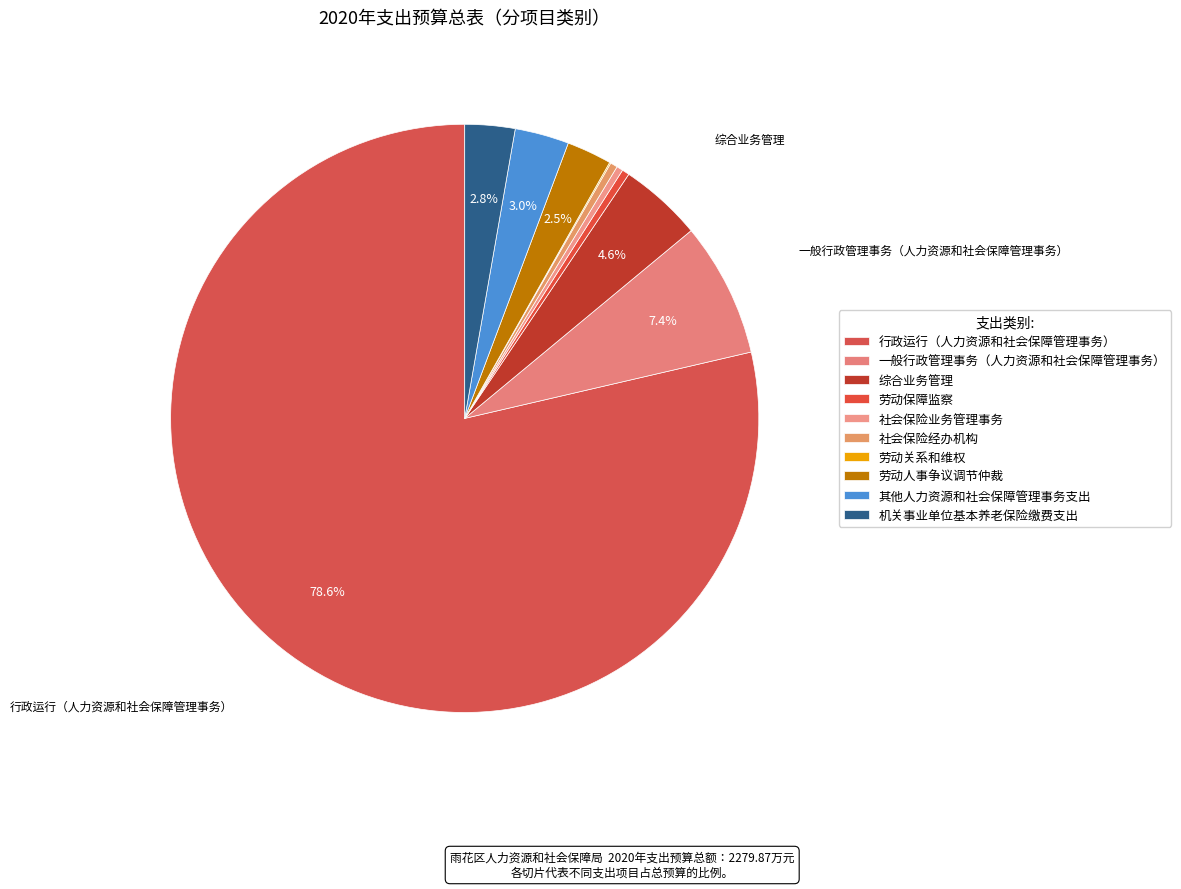

Approximately how many times larger is the value at 劳动关系和维权 compared to 劳动保障监察?

0.2